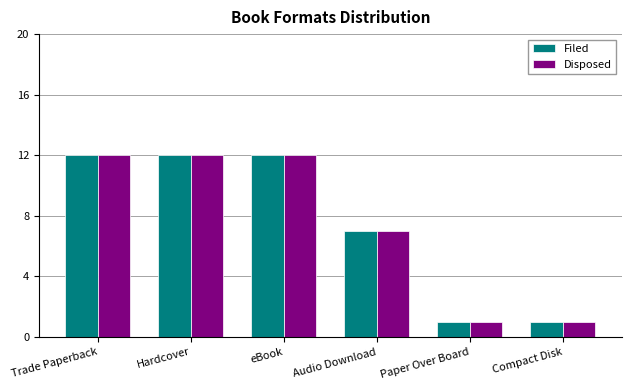

How many distinct data groups are displayed?

2